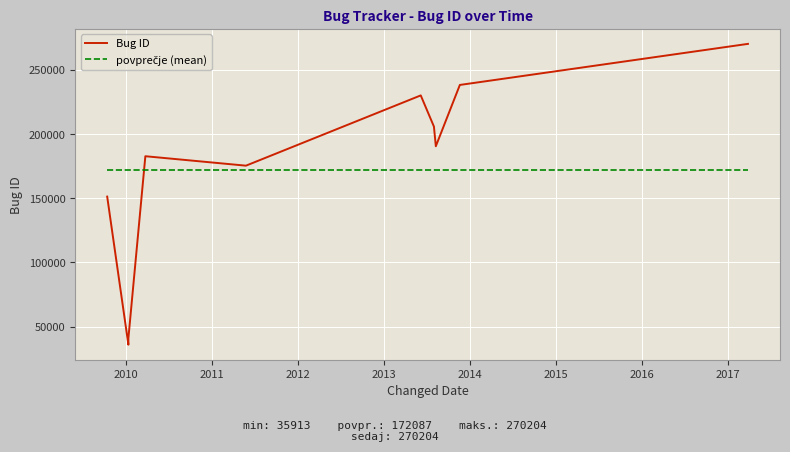

What is the difference between the maximum and minimum values in the Bug ID series?

234291.0